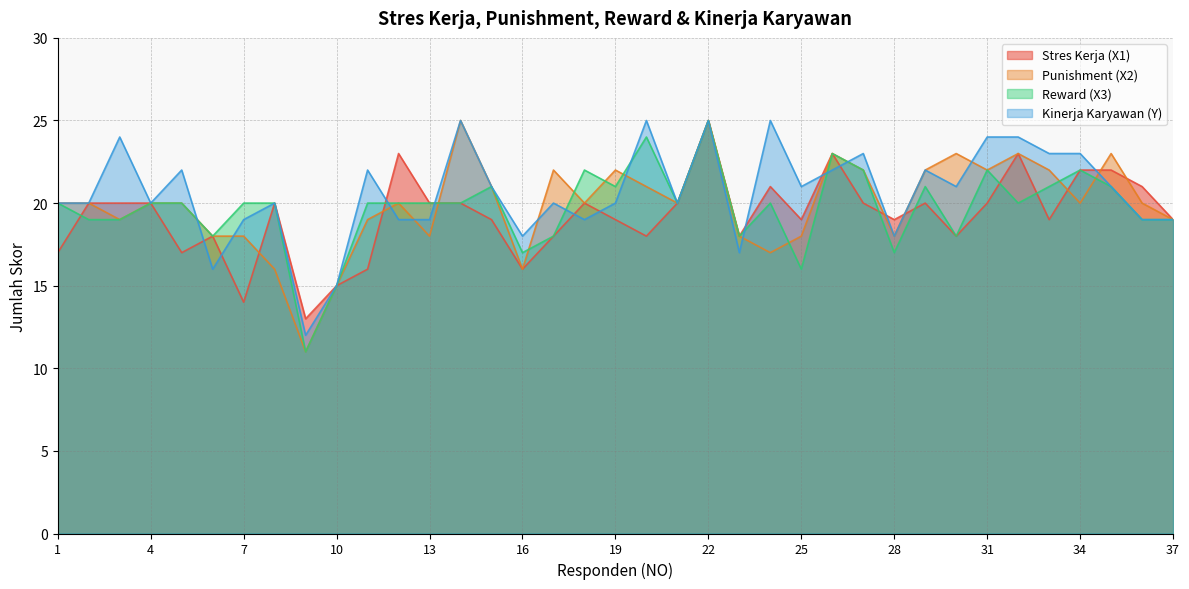

The Kinerja Karyawan (Y) series shows 32 at 31. True or false?

False